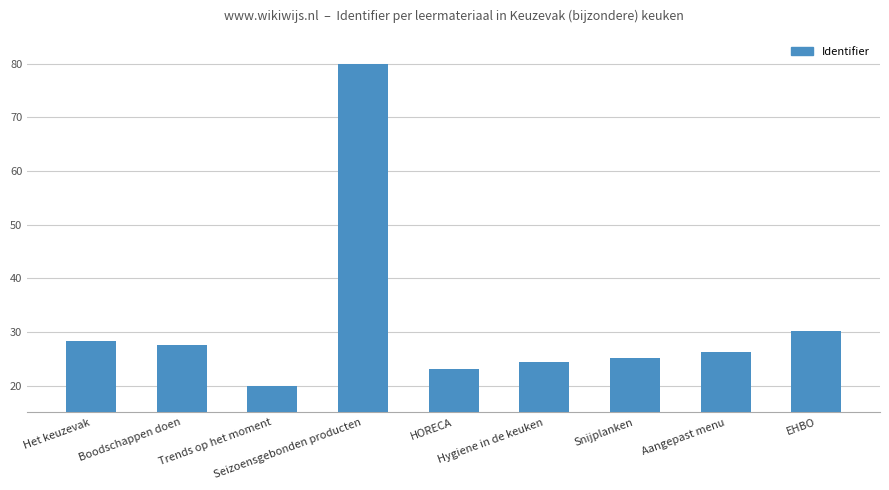

Which has a higher value, Het keuzevak or Seizoensgebonden producten?

Seizoensgebonden producten